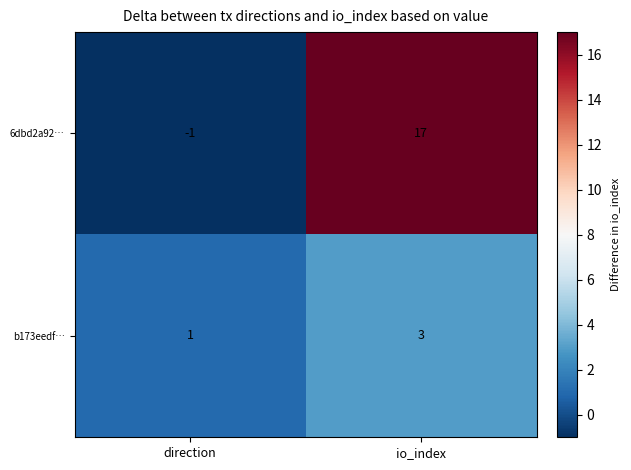

What is the average value of the 6dbd2a92… series?

8